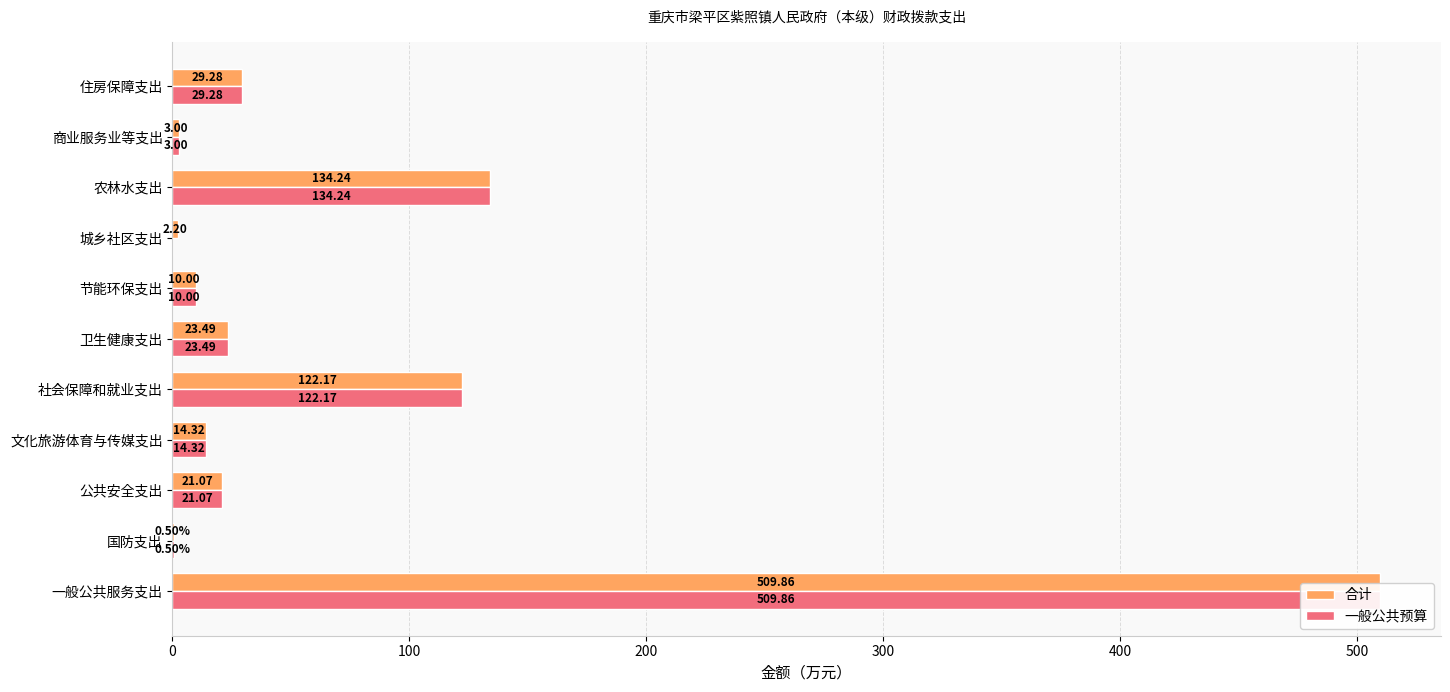

Which series has the largest range (max minus min)?

一般公共预算